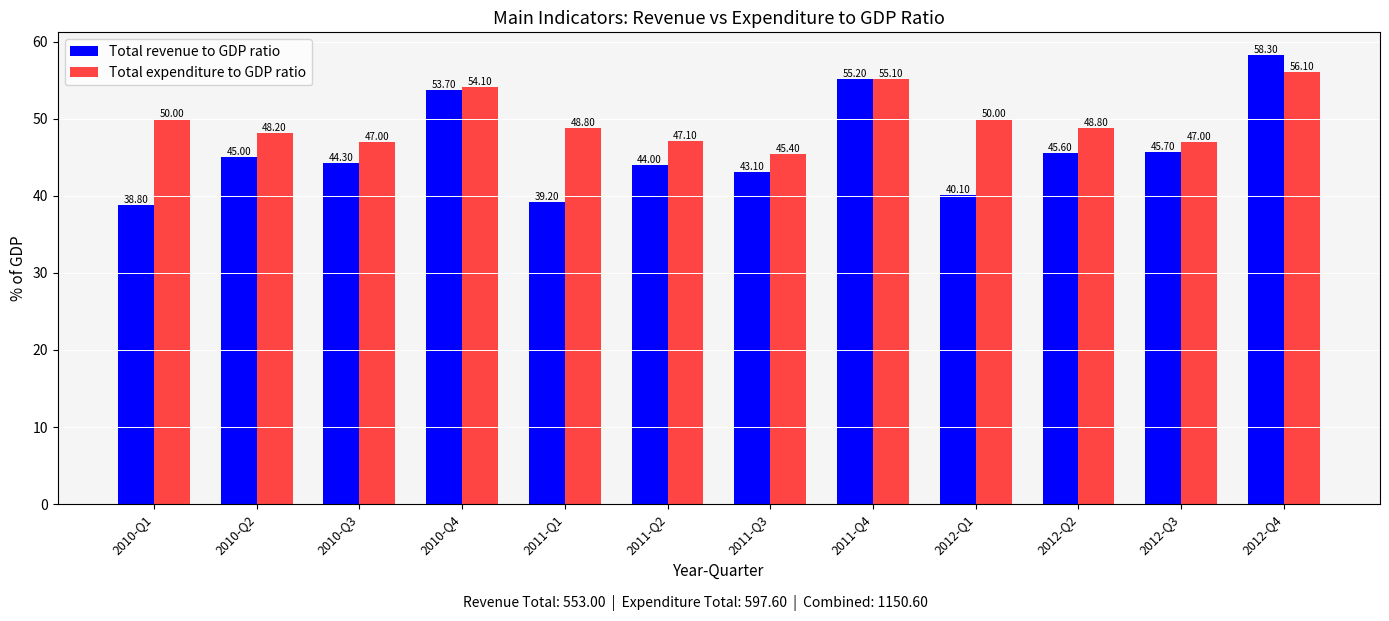

Which series changed the most between 2011-Q1 and 2012-Q2?

Total revenue to GDP ratio